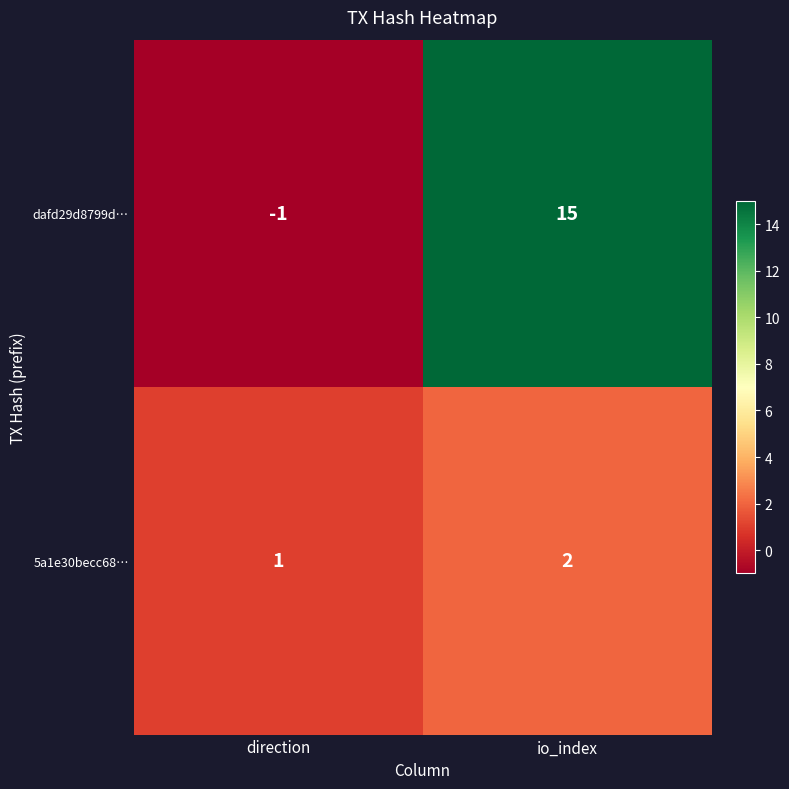

Reading left to right, transcribe all the data shown in this chart.

dafd29d8799d…: -1	15
5a1e30becc68…: 1	2